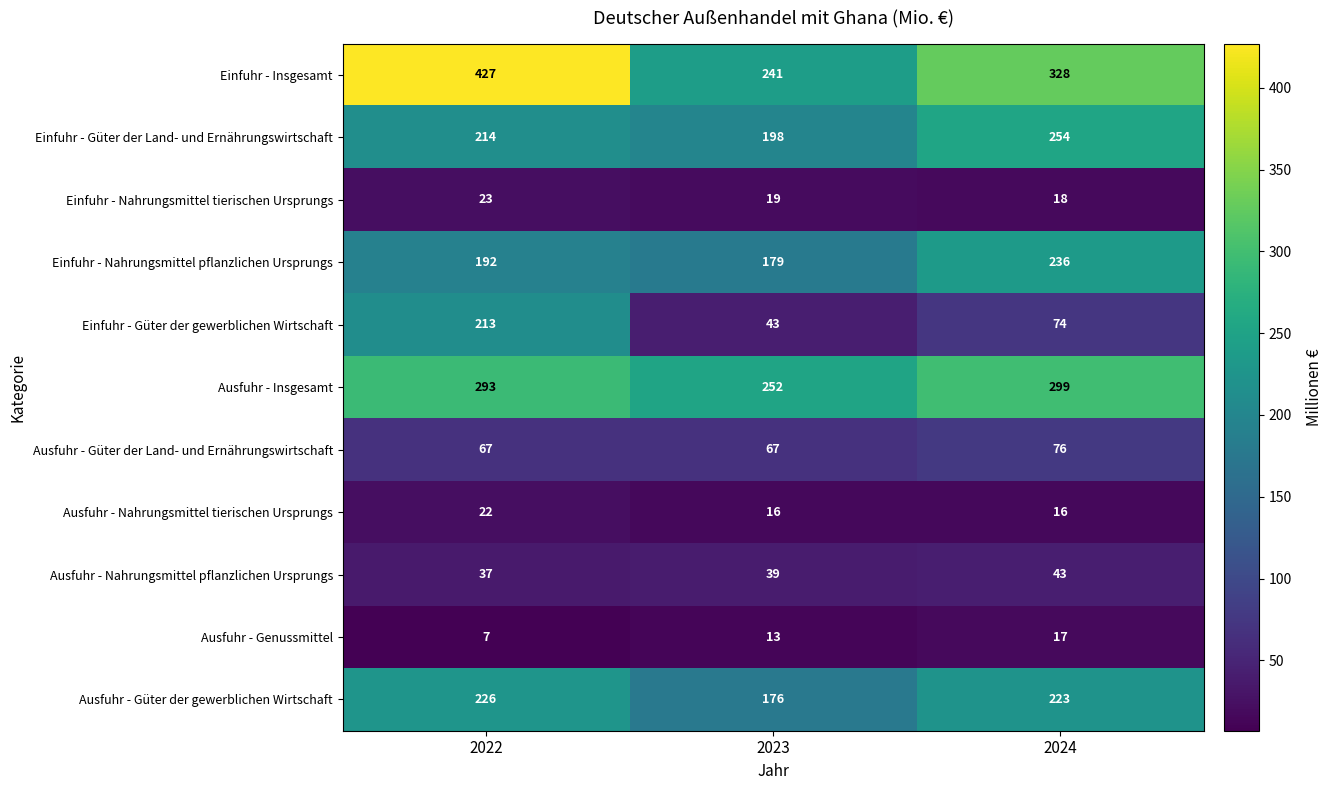

How many Einfuhr - Güter der Land- und Ernährungswirtschaft values are between 198 and 254?

3